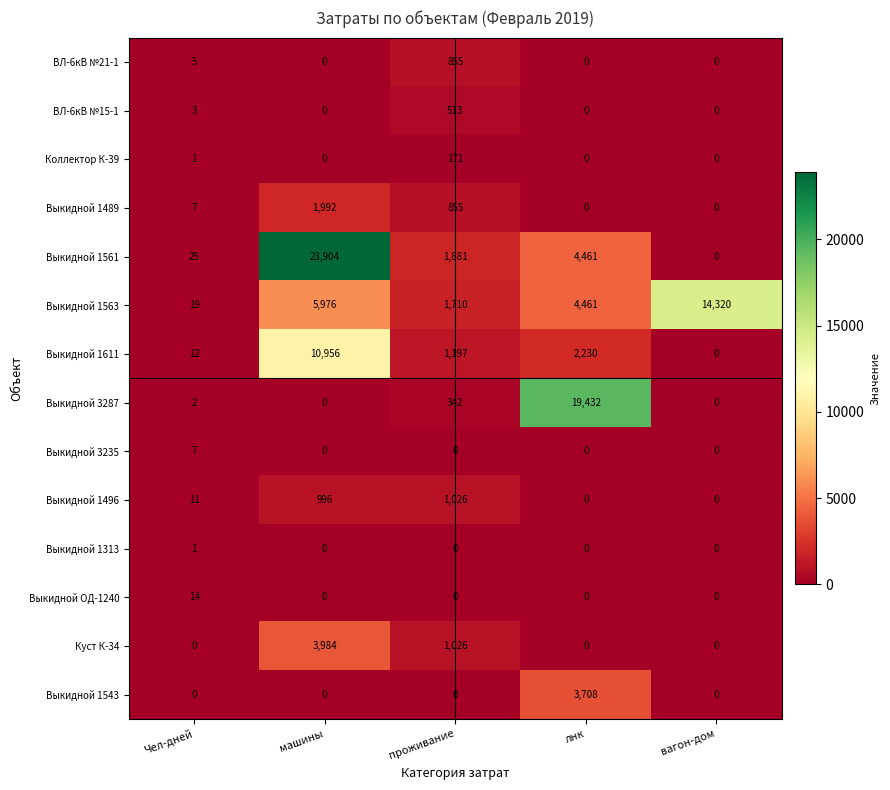

How many categories are shown in the chart?

5